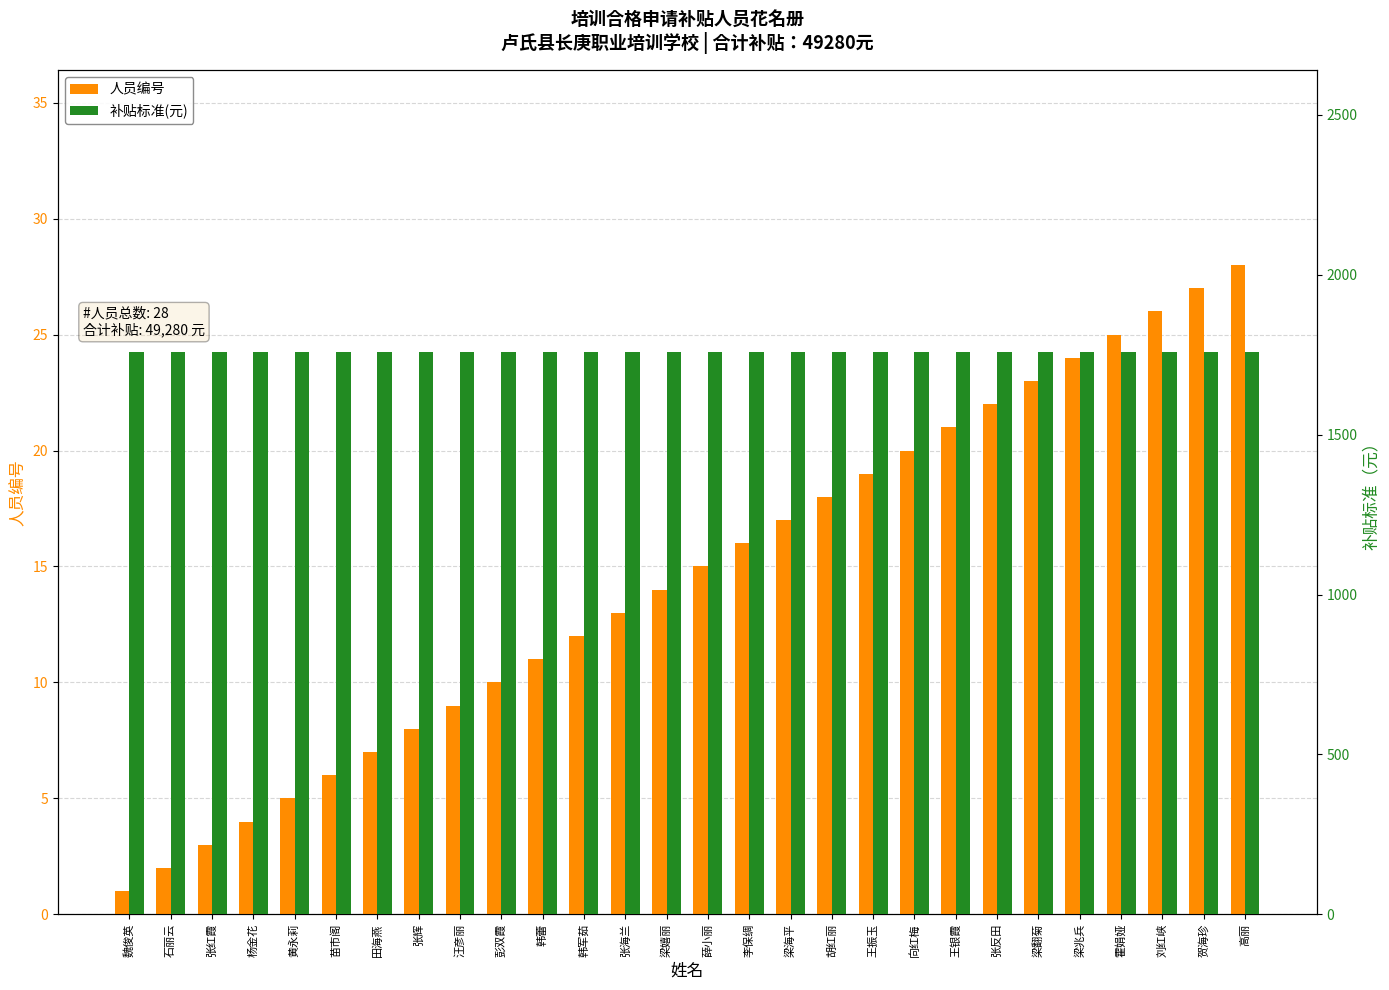

List the series in order of their overall mean, lowest first.

人员编号, 补贴标准(元)